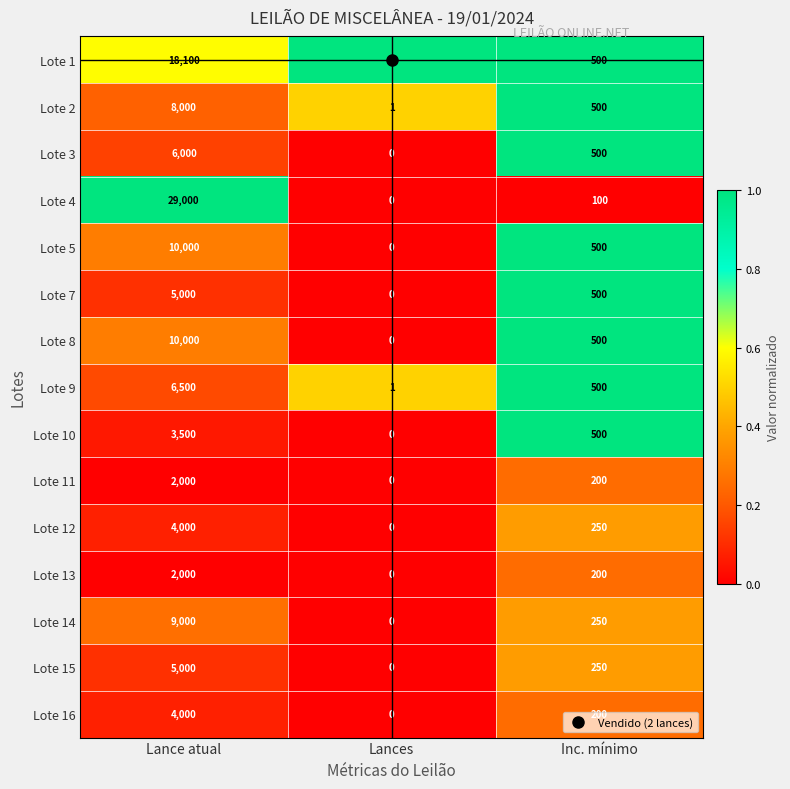

The Lote 16 series shows -2131 at Lances. True or false?

False